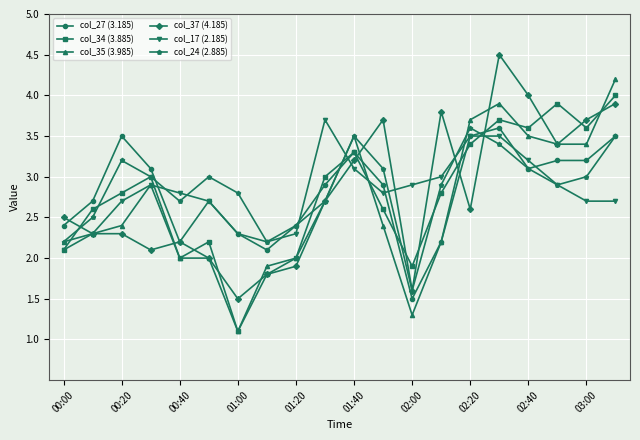

What is the value of the col_24 (2.885) point at the 16th from the left?

3.4